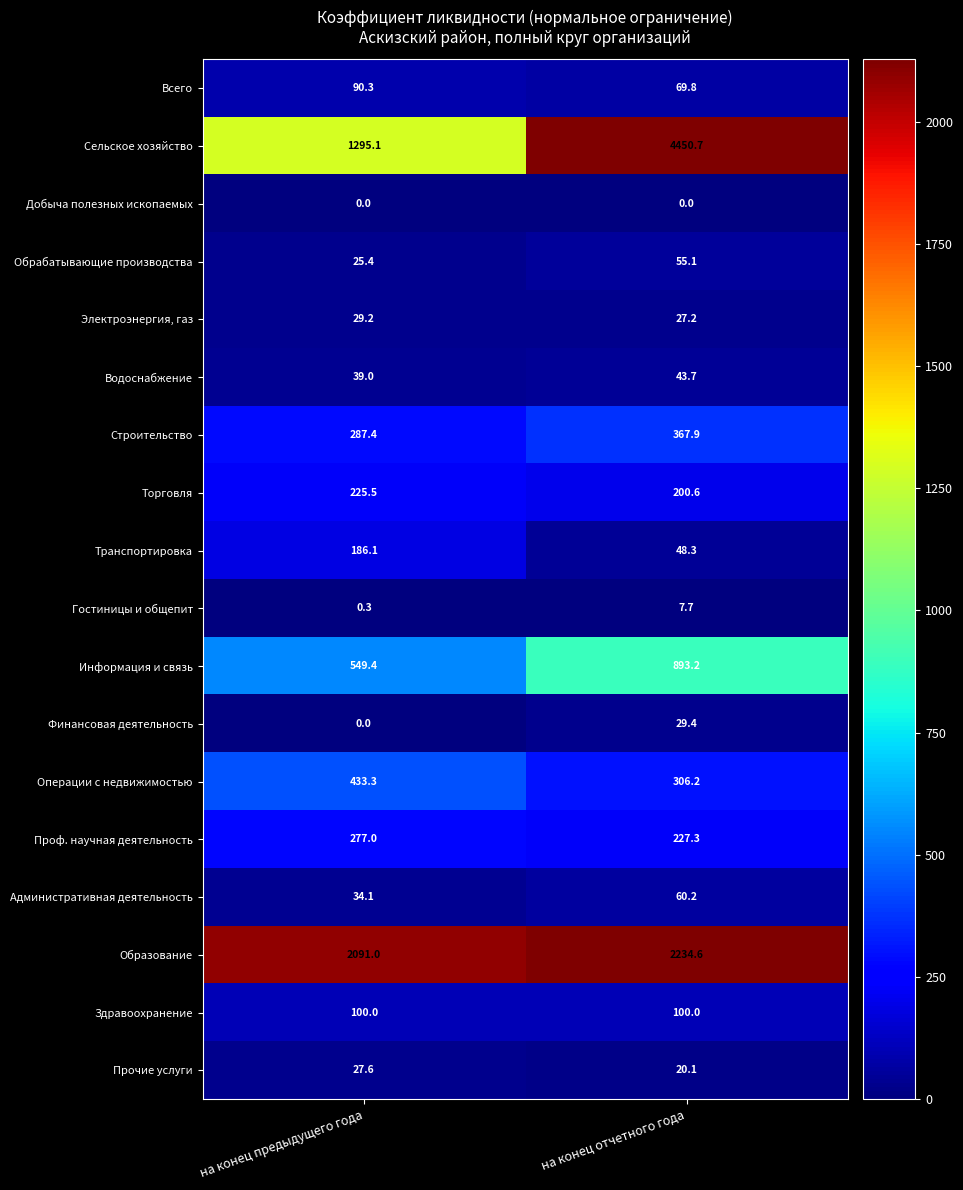

Which category has the highest value in the Прочие услуги series?

на конец предыдущего года